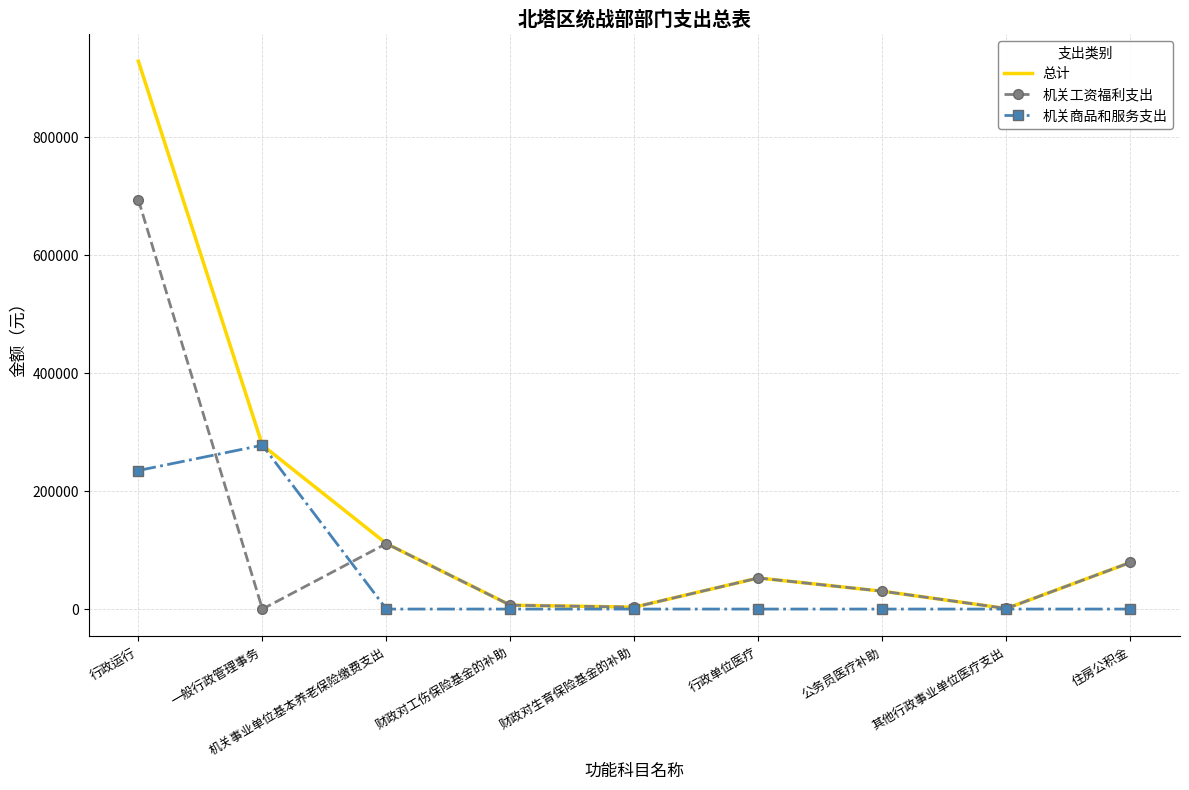

What is the spread (max minus min) of values at 住房公积金?

79104